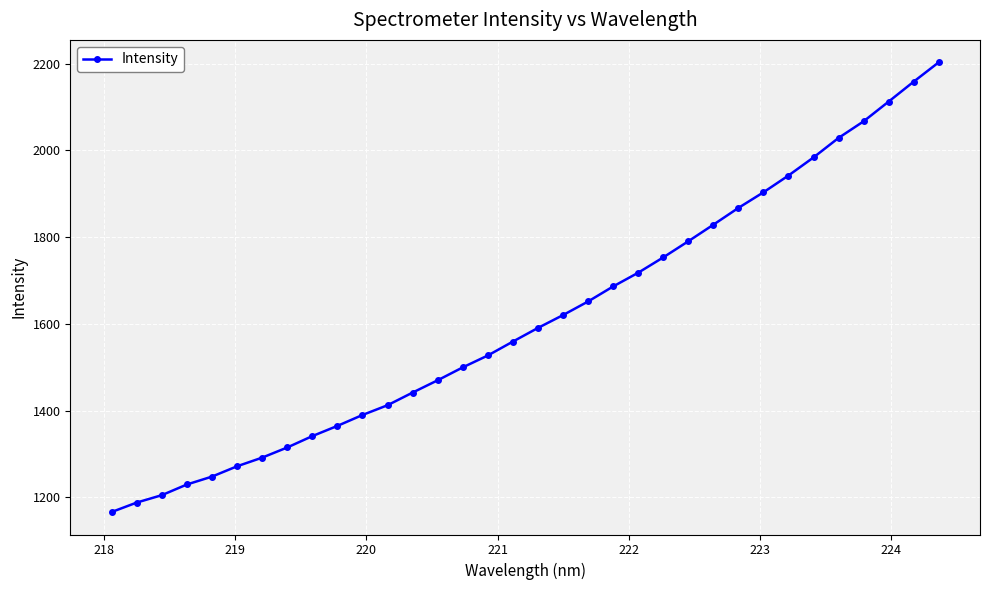

How many categories are shown in the chart?

34